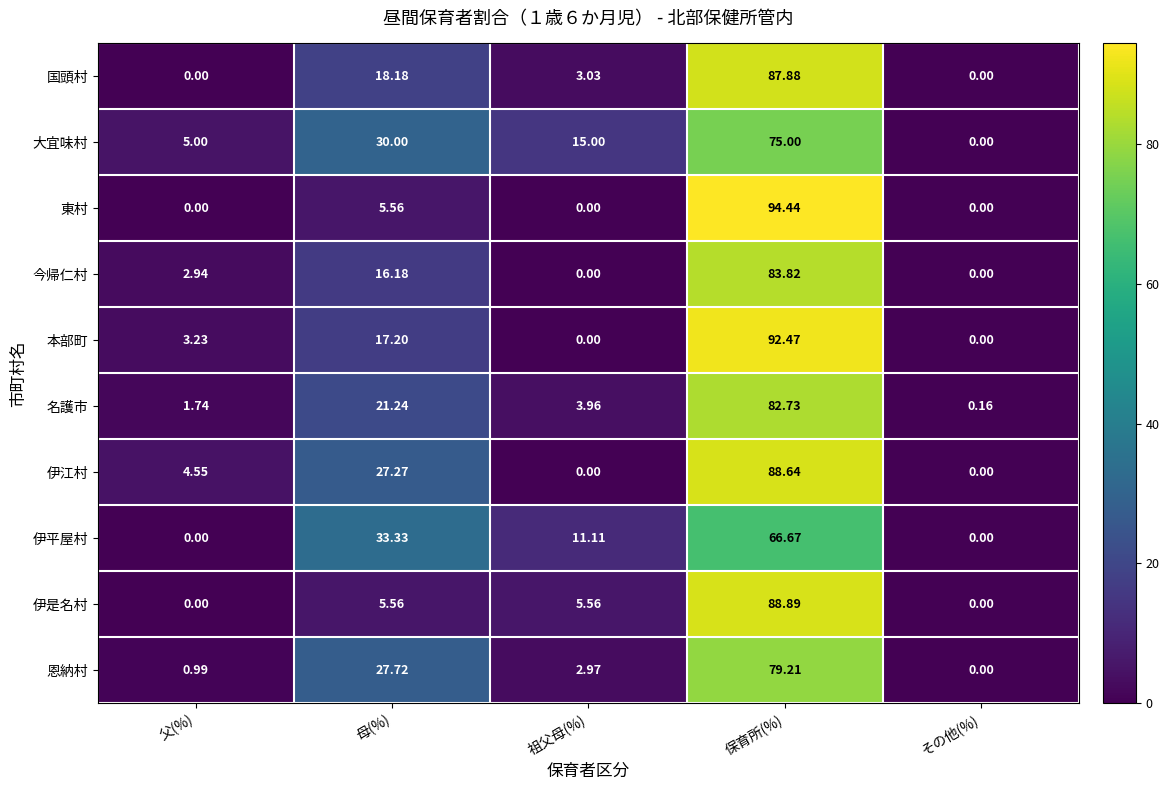

At which label does 今帰仁村 first exceed 2?

父(%)